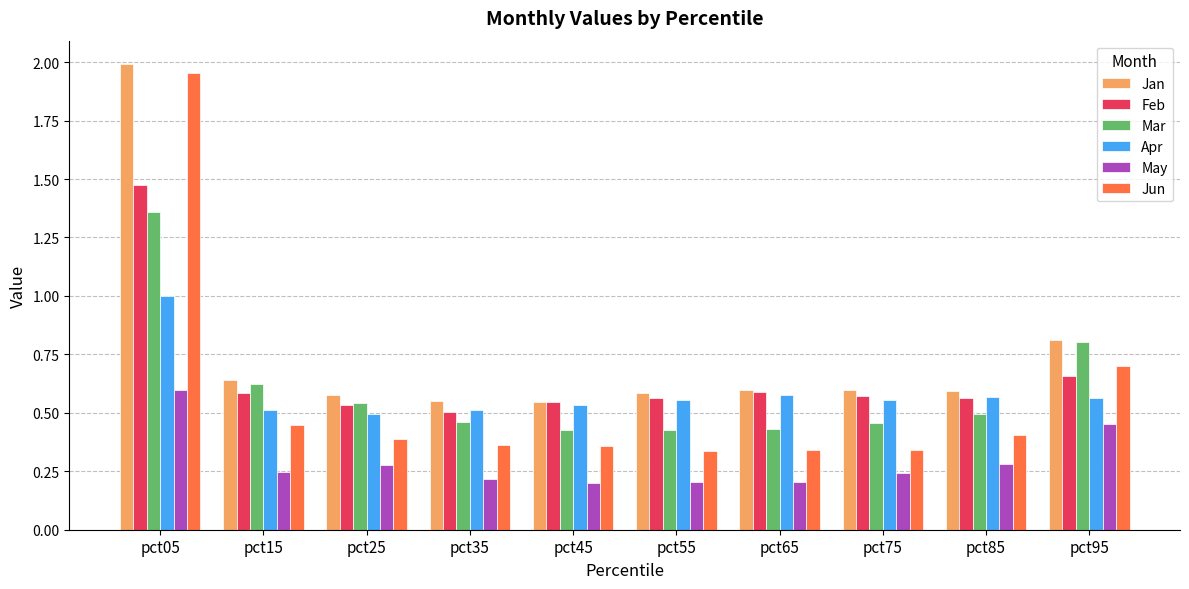

Which series has the widest spread of values?

Jun